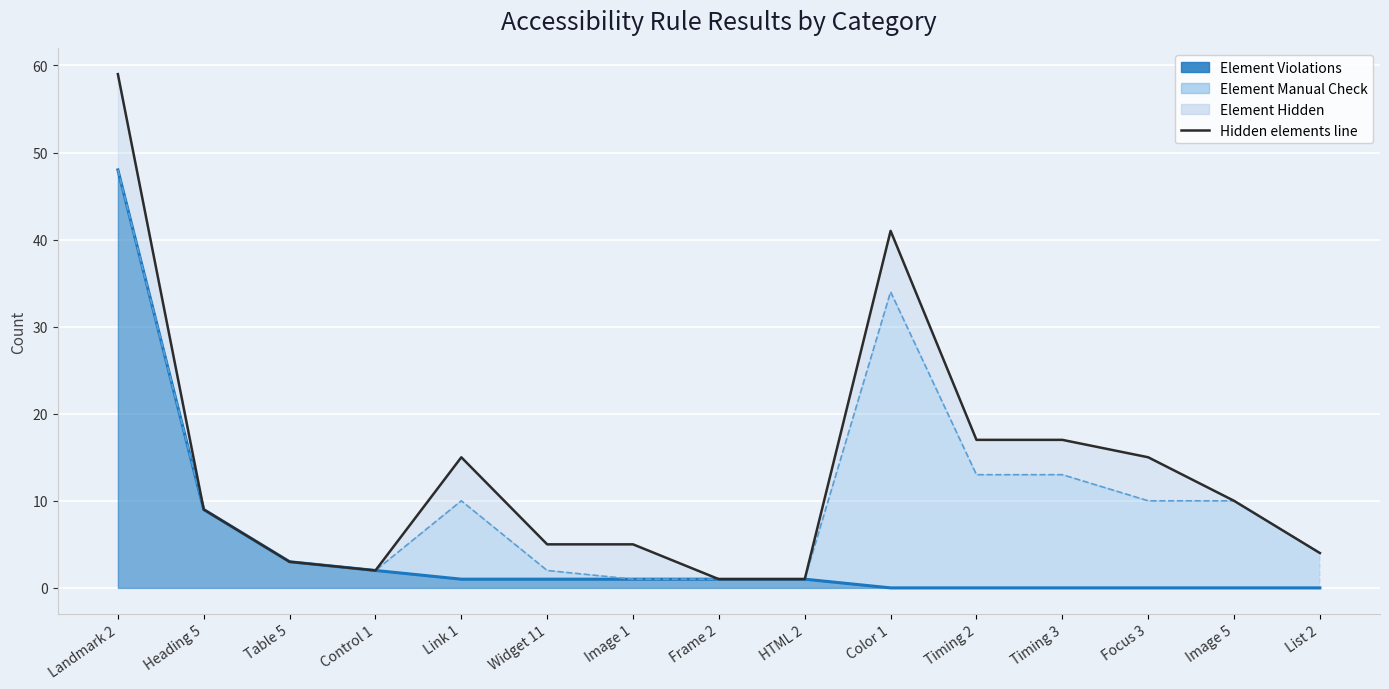

True or false: Violations line and Manual Check line intersect in this chart.

False